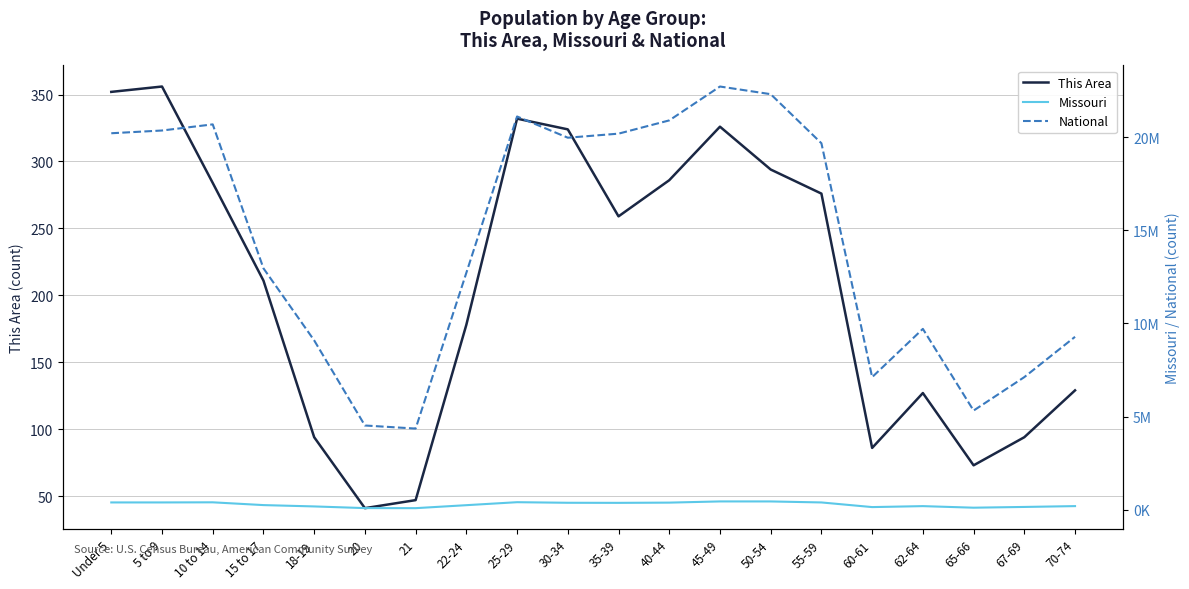

At 18-19, list the series in order from smallest to largest.

This Area, Missouri, National